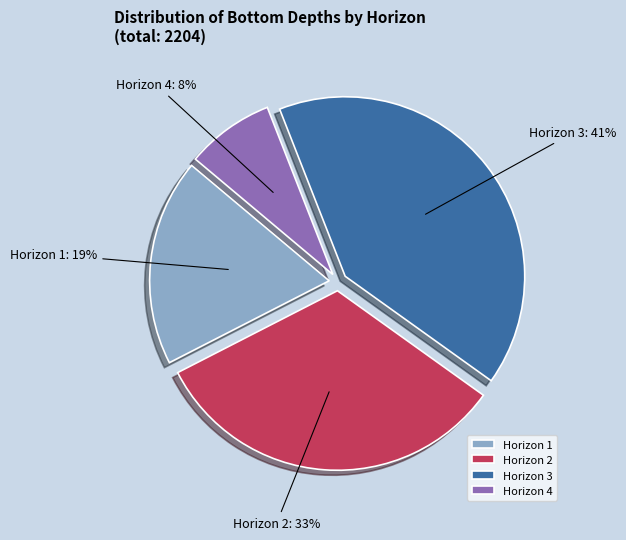

Is the sum of Horizon 2 and Horizon 1 greater than half?

Yes